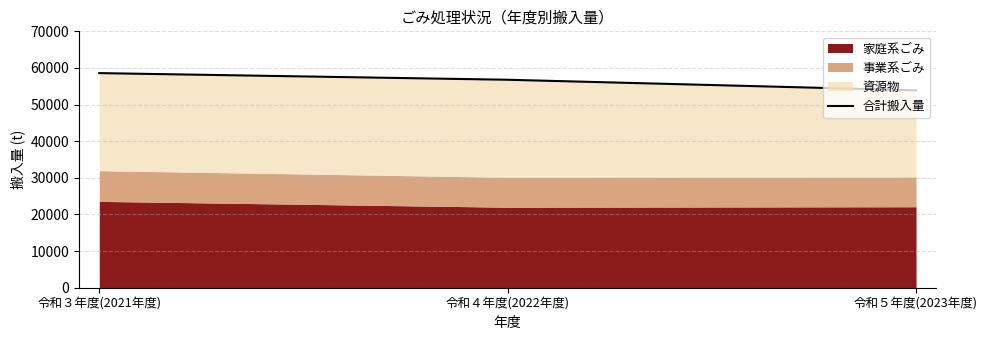

What is the change in value from 令和３年度(2021年度) to 令和４年度(2022年度)?

-1814